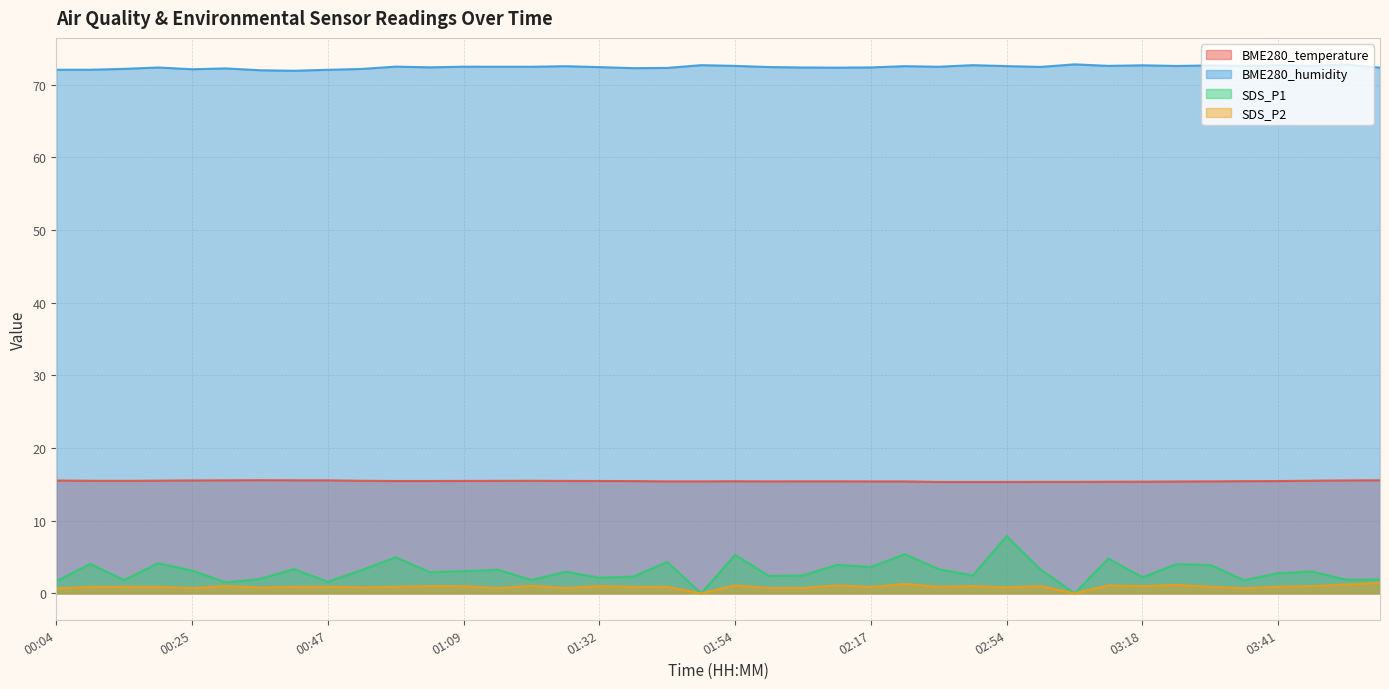

Which series has the largest range (max minus min)?

SDS_P1